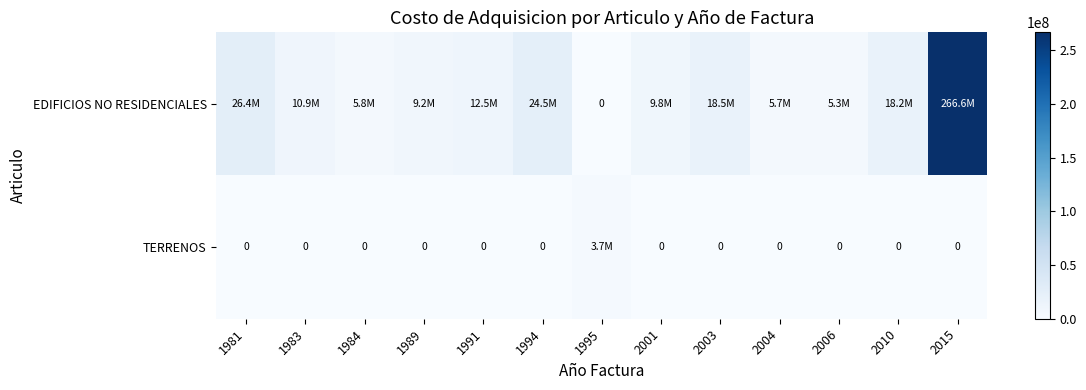

Which series changed the most between 1989 and 1995?

EDIFICIOS NO RESIDENCIALES